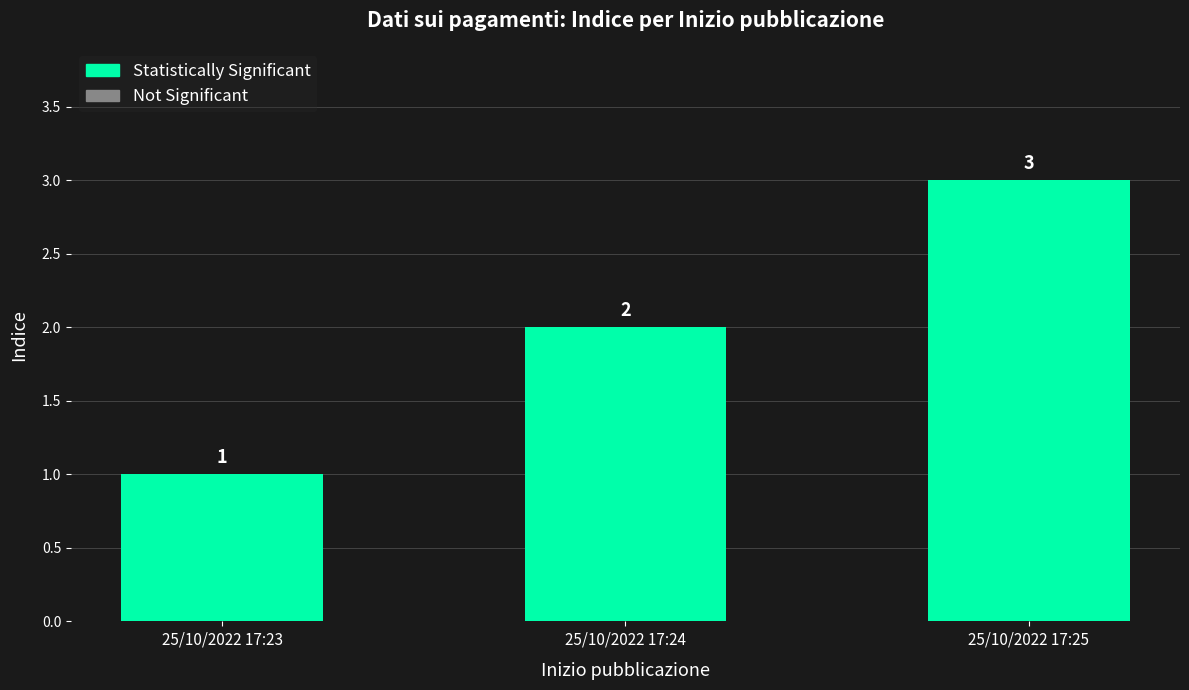

Where is the data nearest to the value 2?

25/10/2022 17:24